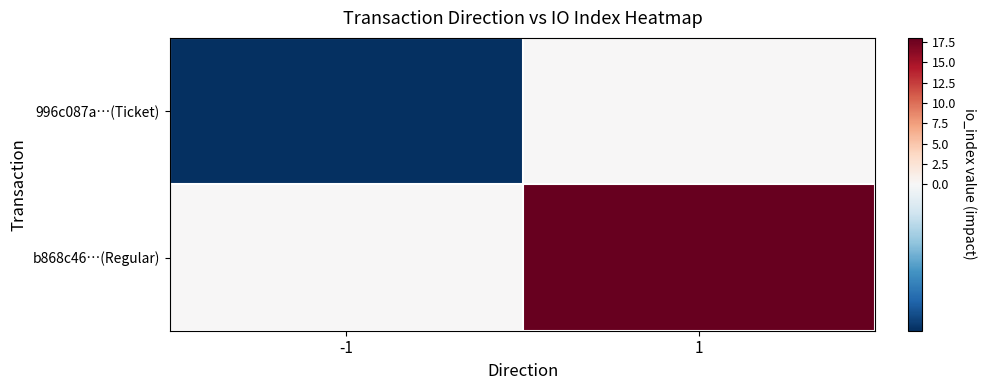

Which series has the largest total across all categories?

b868c46…(Regular)